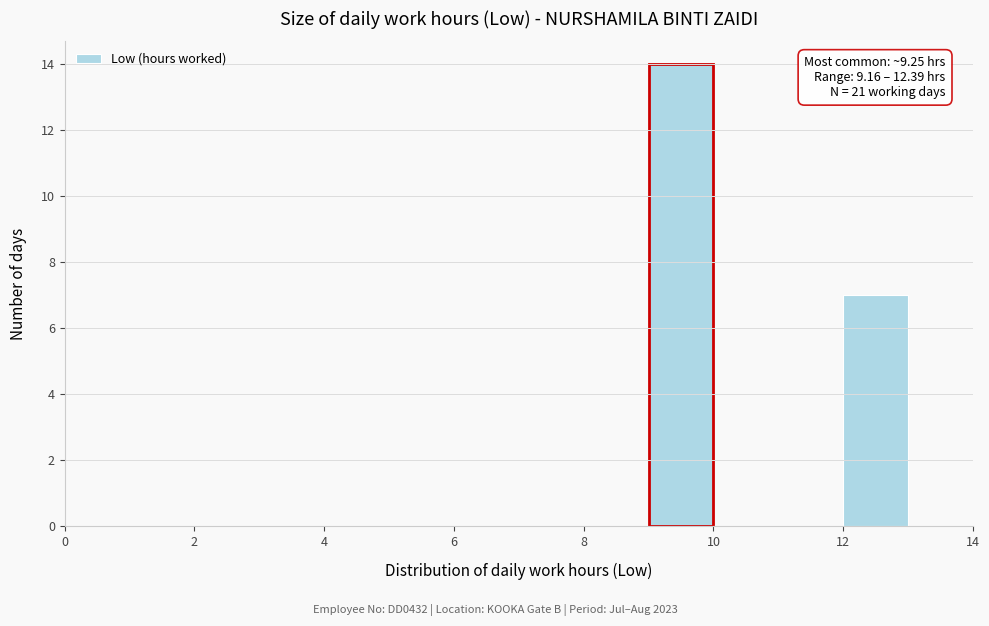

Which range on the x-axis has the tallest bar?

9 to 10